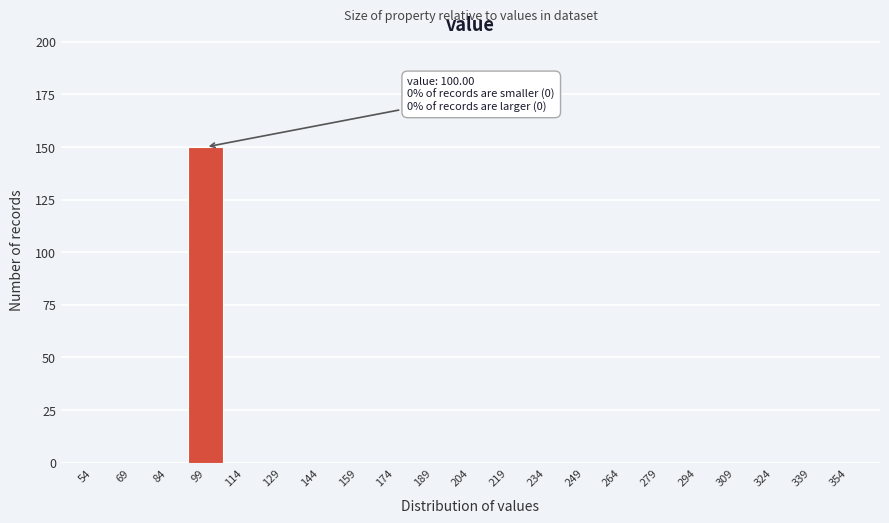

Reading right to left, transcribe all the data shown in this chart.

354=0	339=0	324=0	309=0	294=0	279=0	264=0	249=0	234=0	219=0	204=0	189=0	174=0	159=0	144=0	129=0	114=0	99=150	84=0	69=0	54=0